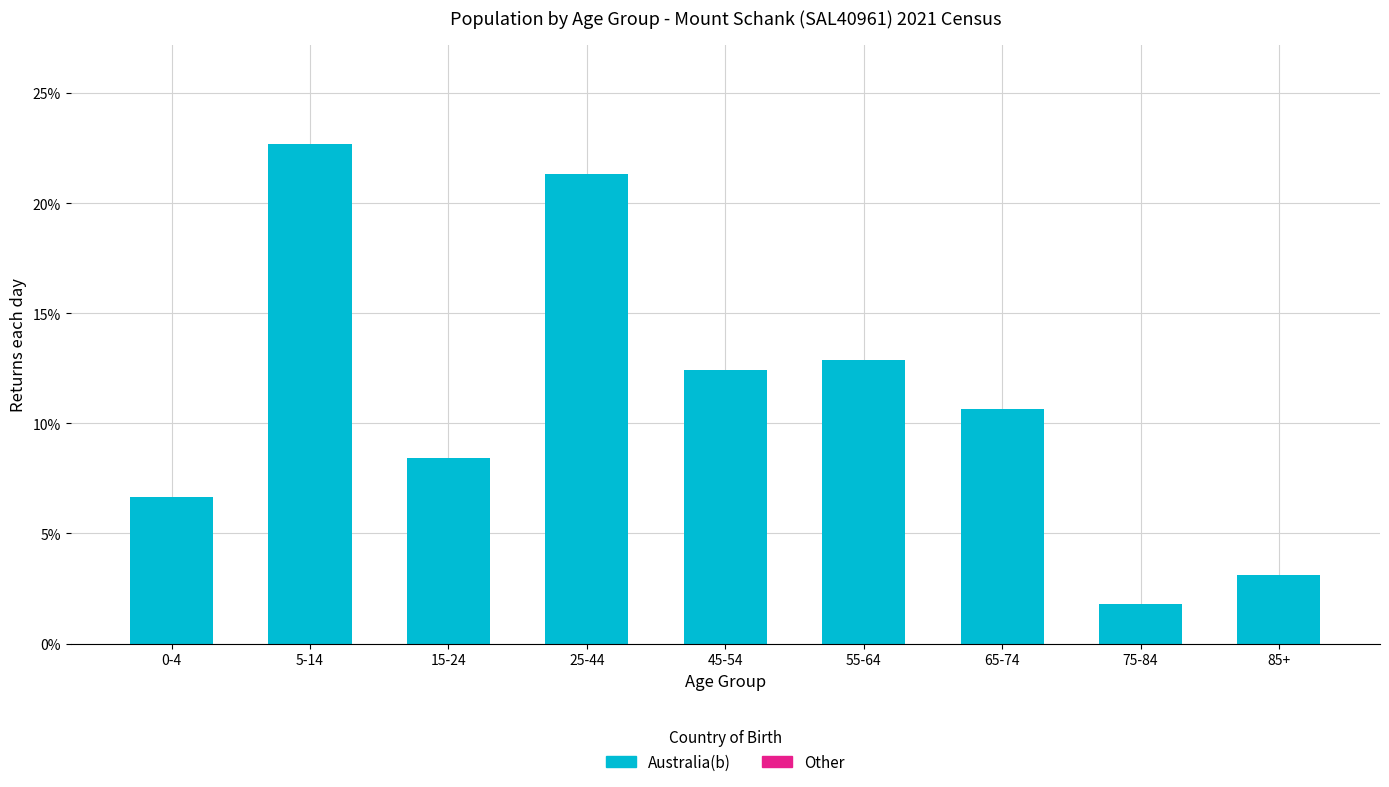

Reading left to right, transcribe all the data shown in this chart.

0-4=6.7	5-14=22.7	15-24=8.4	25-44=21.3	45-54=12.4	55-64=12.9	65-74=10.7	75-84=1.8	85+=3.1